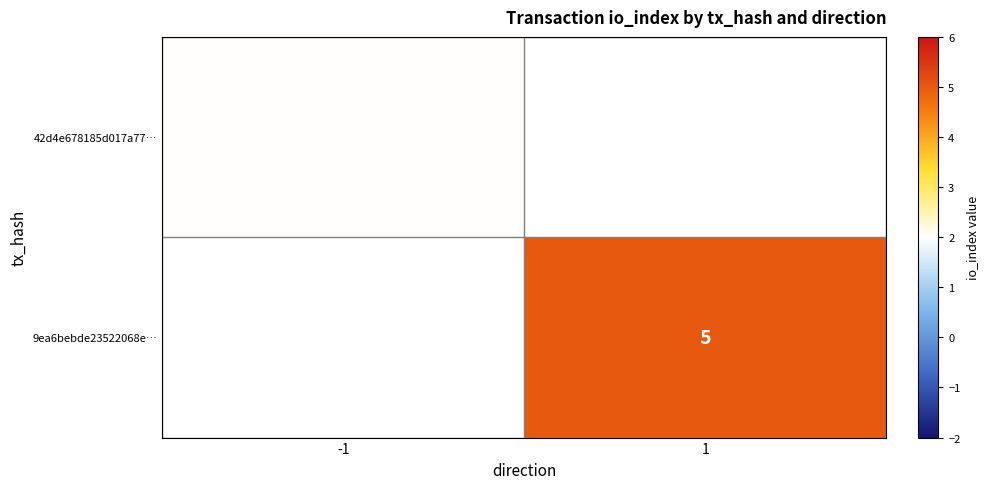

What is the maximum value shown in the chart?

5.0